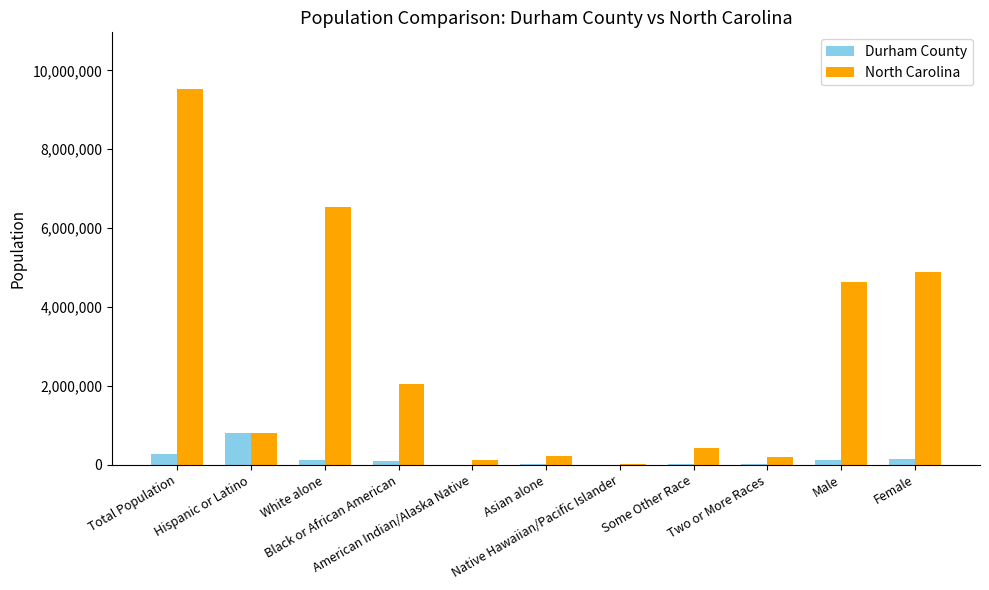

What is the spread (max minus min) of values at Native Hawaiian/Pacific Islander?

6432